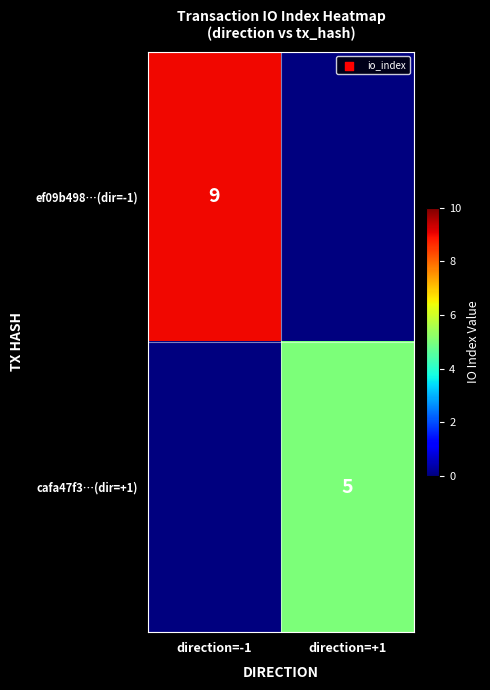

Is the value of cafa47f3…(dir=+1) at direction=+1 greater than the value of ef09b498…(dir=-1) at direction=-1?

No